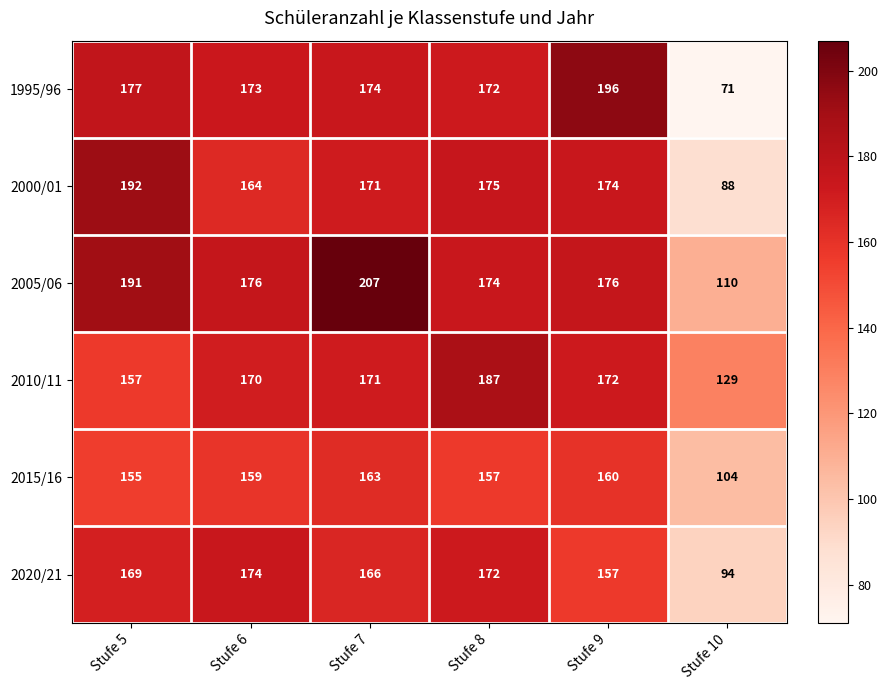

What is the minimum value shown in the chart?

71